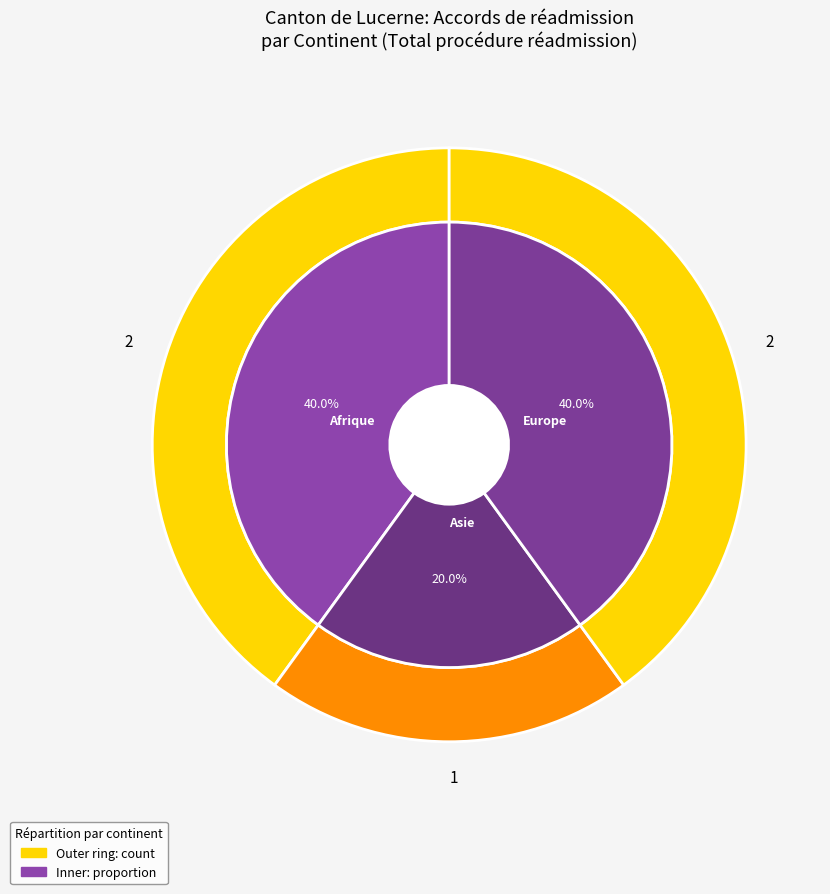

How many slices are in this pie chart?

6